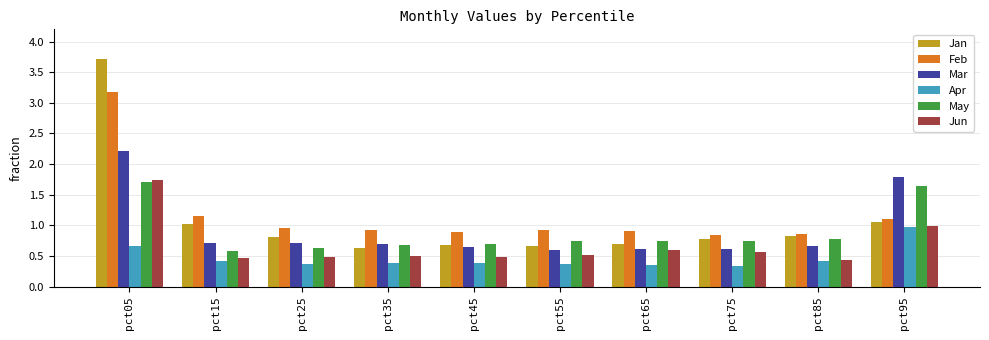

Read the Jun value at pct45.

0.5